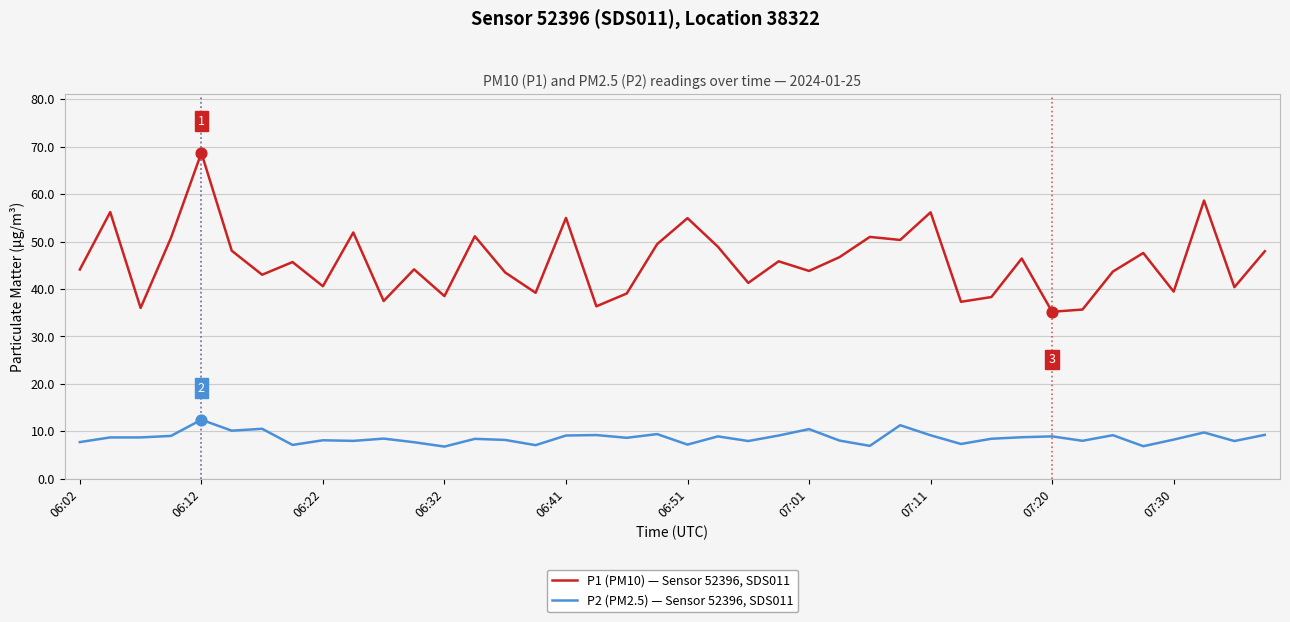

Which series has the widest spread of values?

P1 (PM10) — Sensor 52396, SDS011